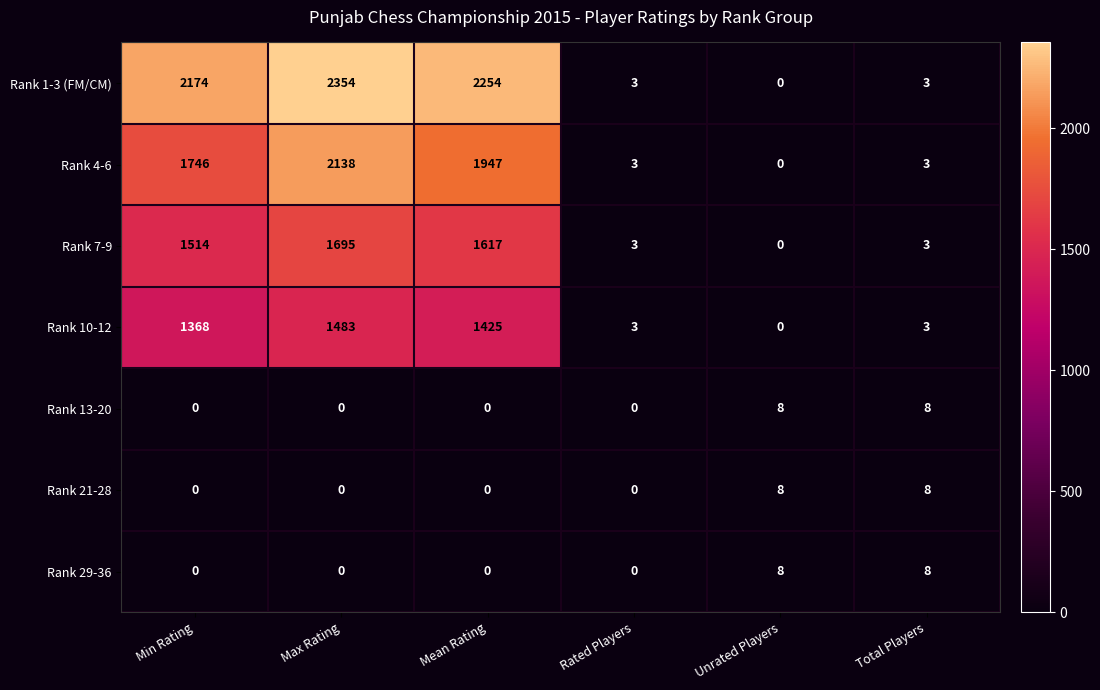

What is the average value of the Rank 21-28 series?

3